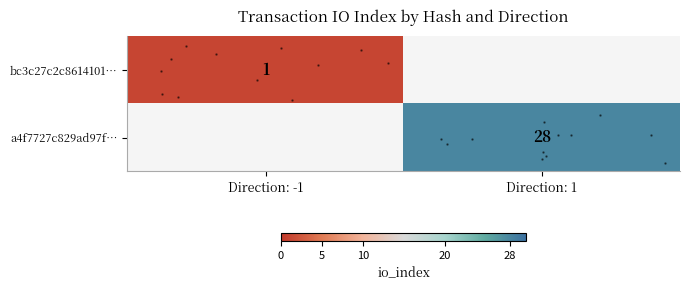

Rank the series by their maximum value, from highest to lowest.

row_0, row_1